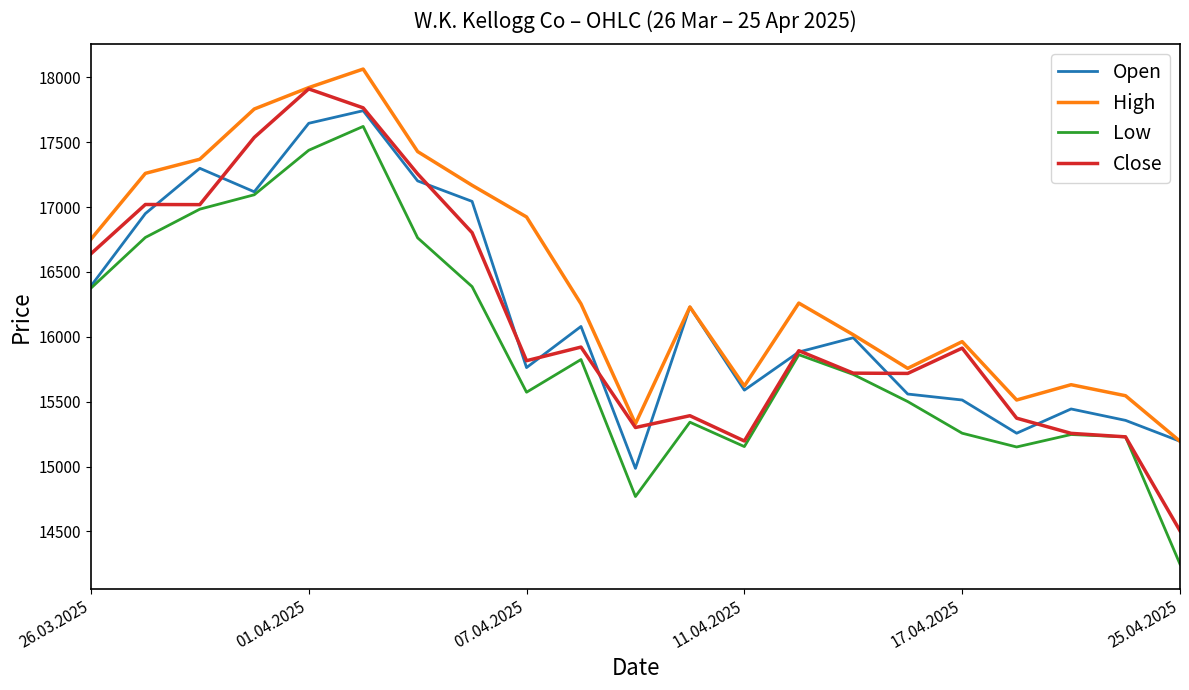

True or false: Open has more than 0 points higher than both neighbors.

True